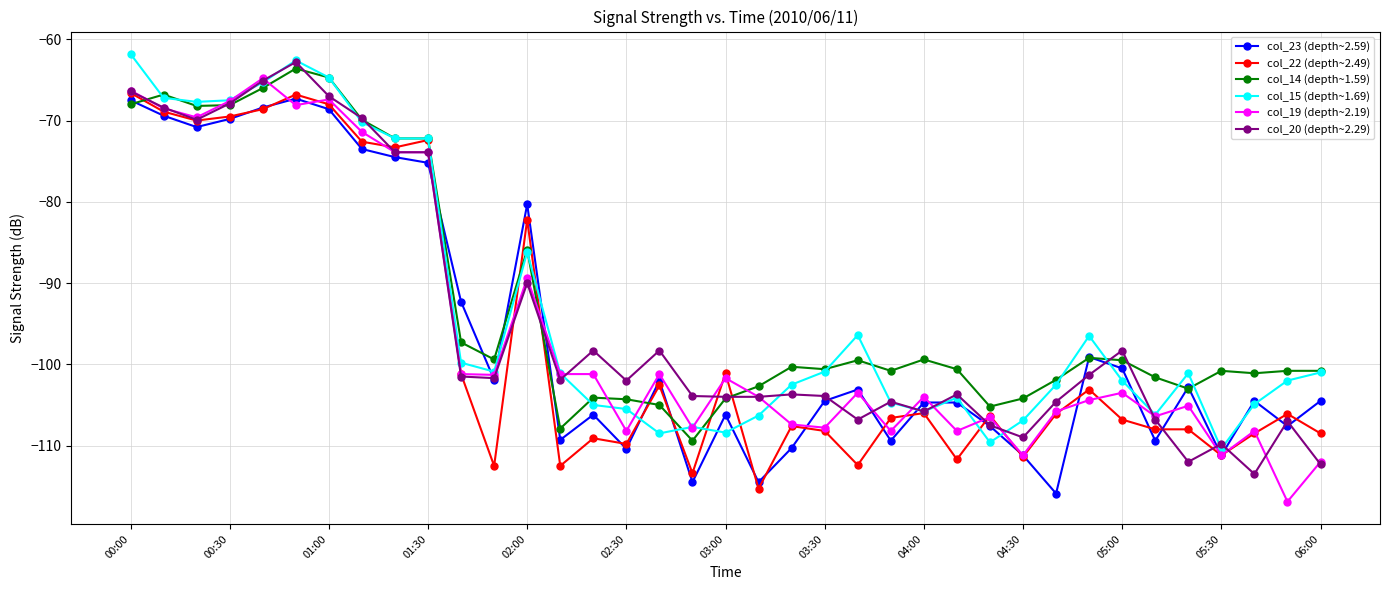

What is the maximum value shown in the chart?

-61.8